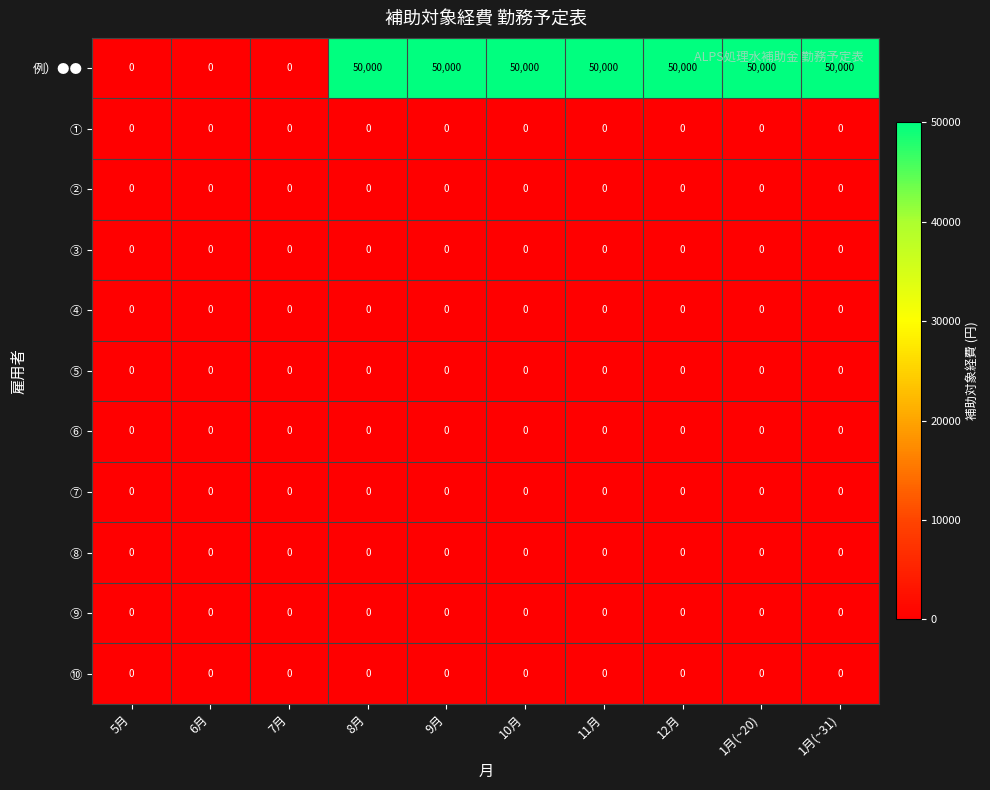

What is the maximum value shown in the chart?

50000